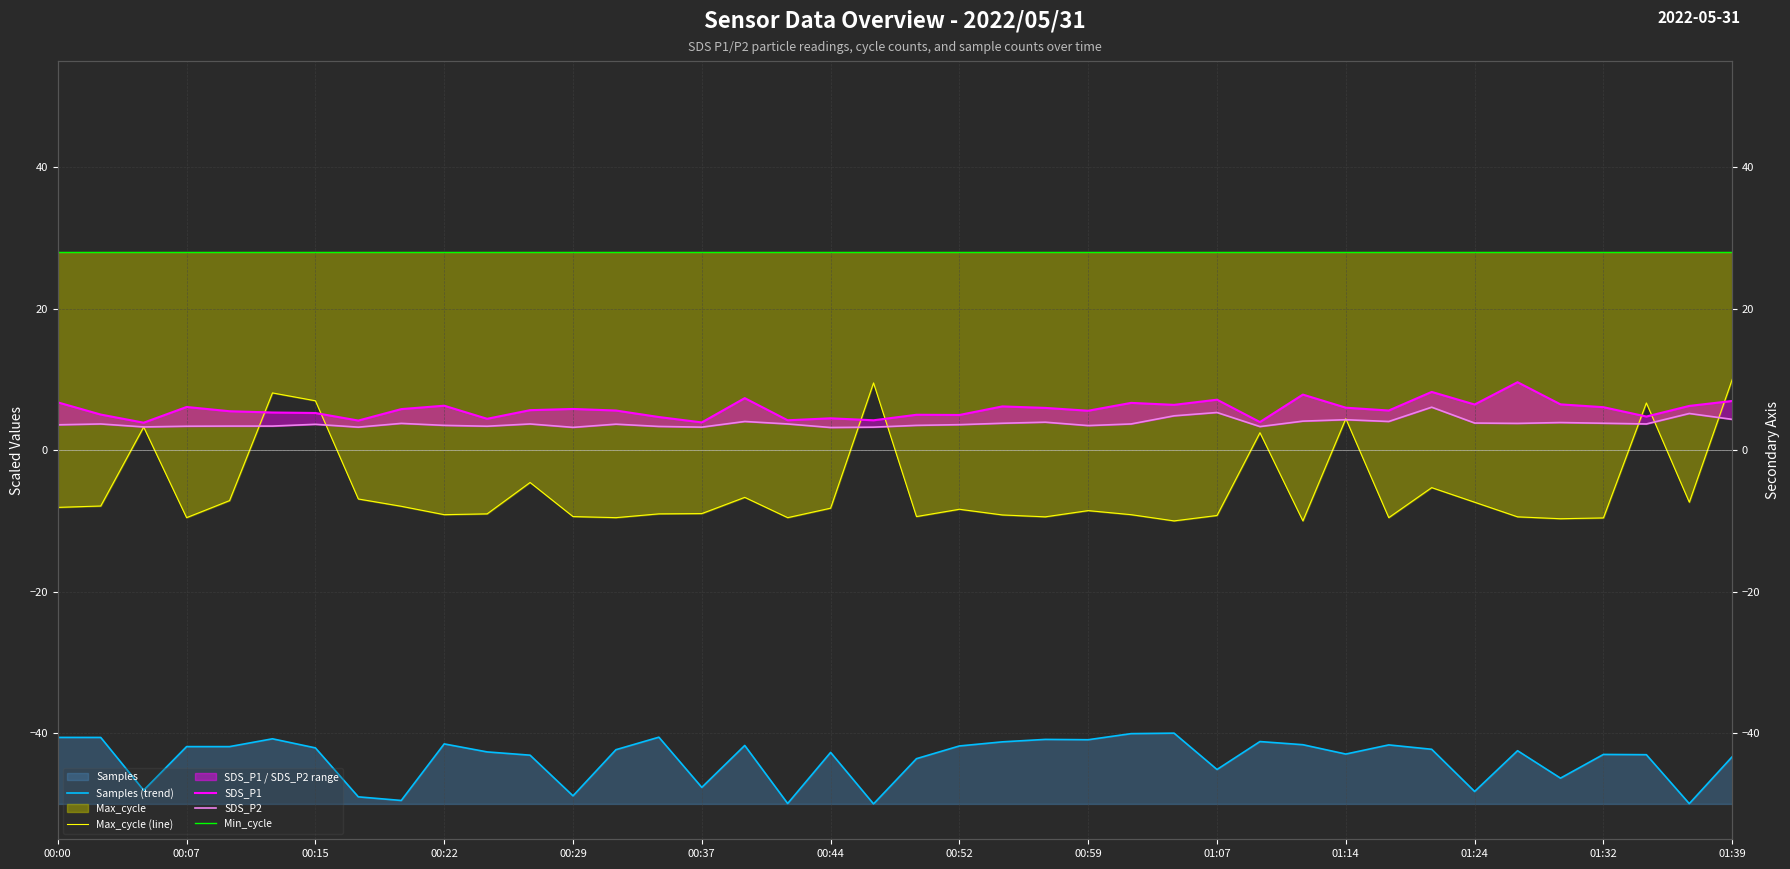

What is the highest value of the SDS_P2 series?

6.1